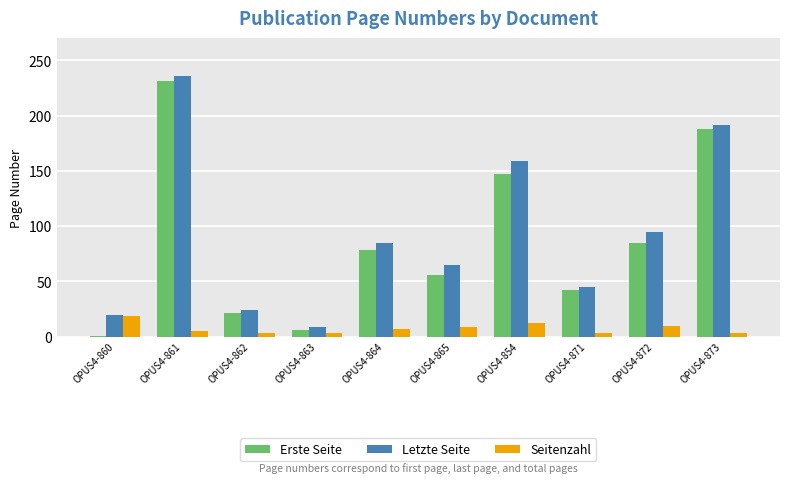

Is the value of Seitenzahl at OPUS4-863 greater than the value of Erste Seite at OPUS4-864?

No